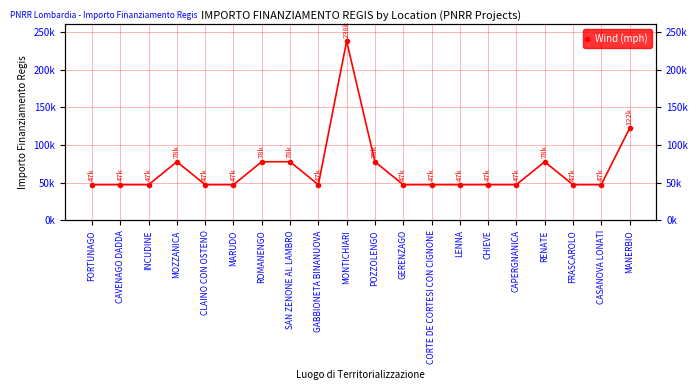

Which label corresponds to the largest value in the chart?

MONTICHIARI